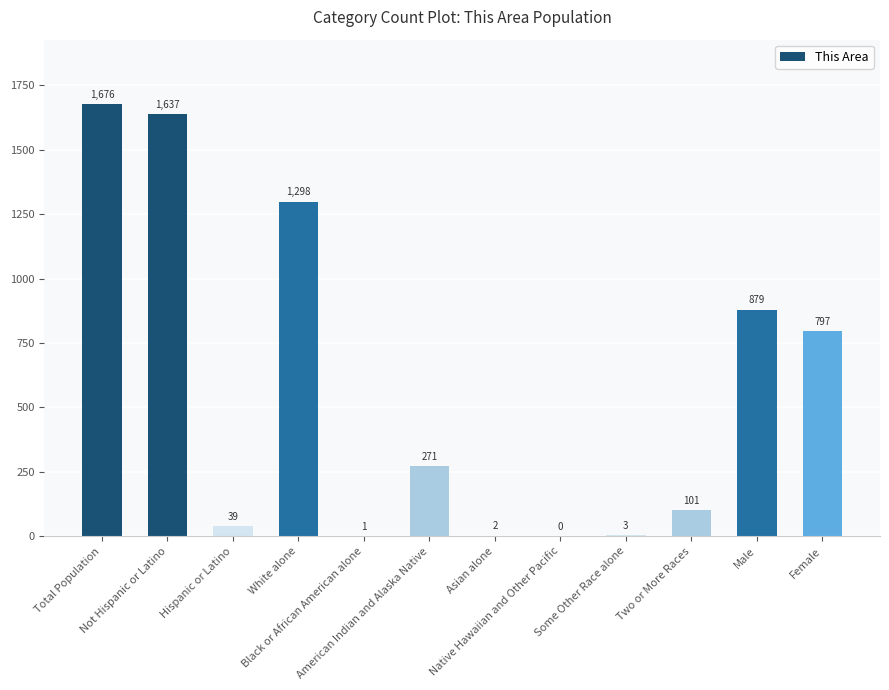

What is the sum of all values?

6704